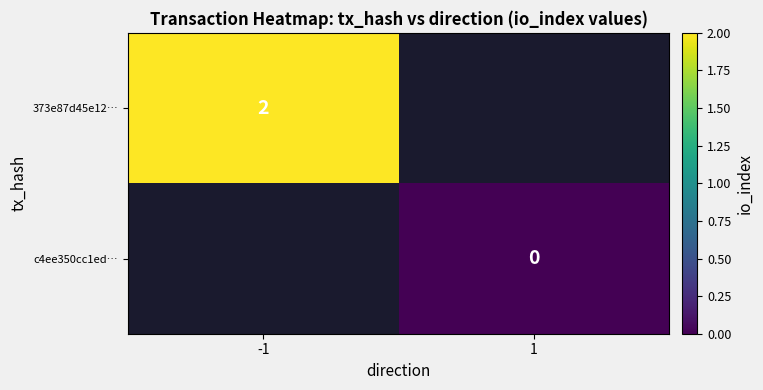

How many data points does each series have?

2